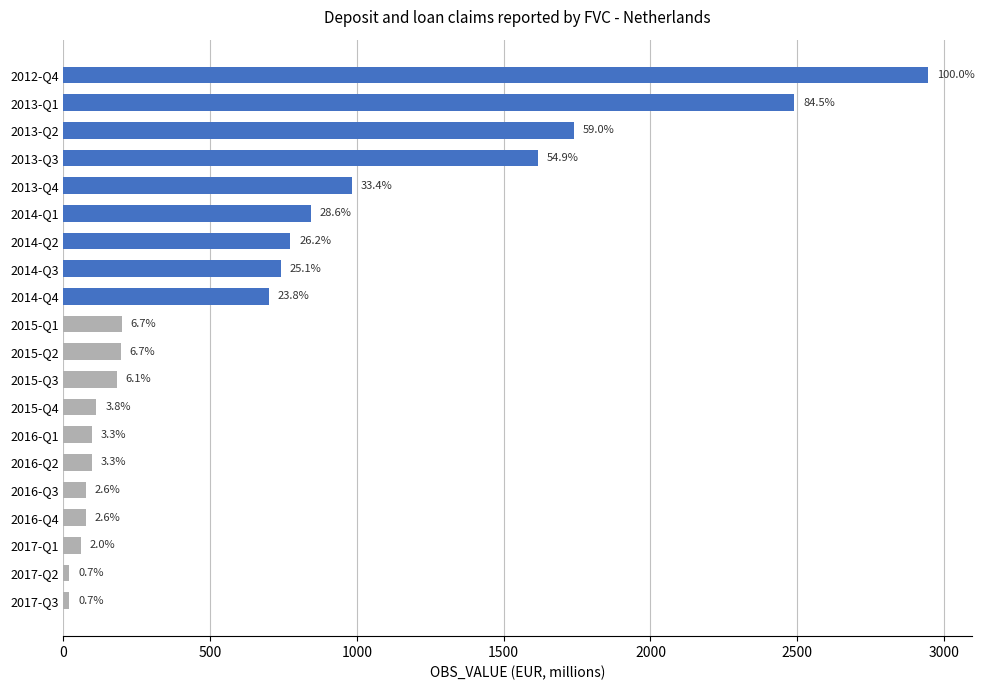

How many bars are there in total?

20